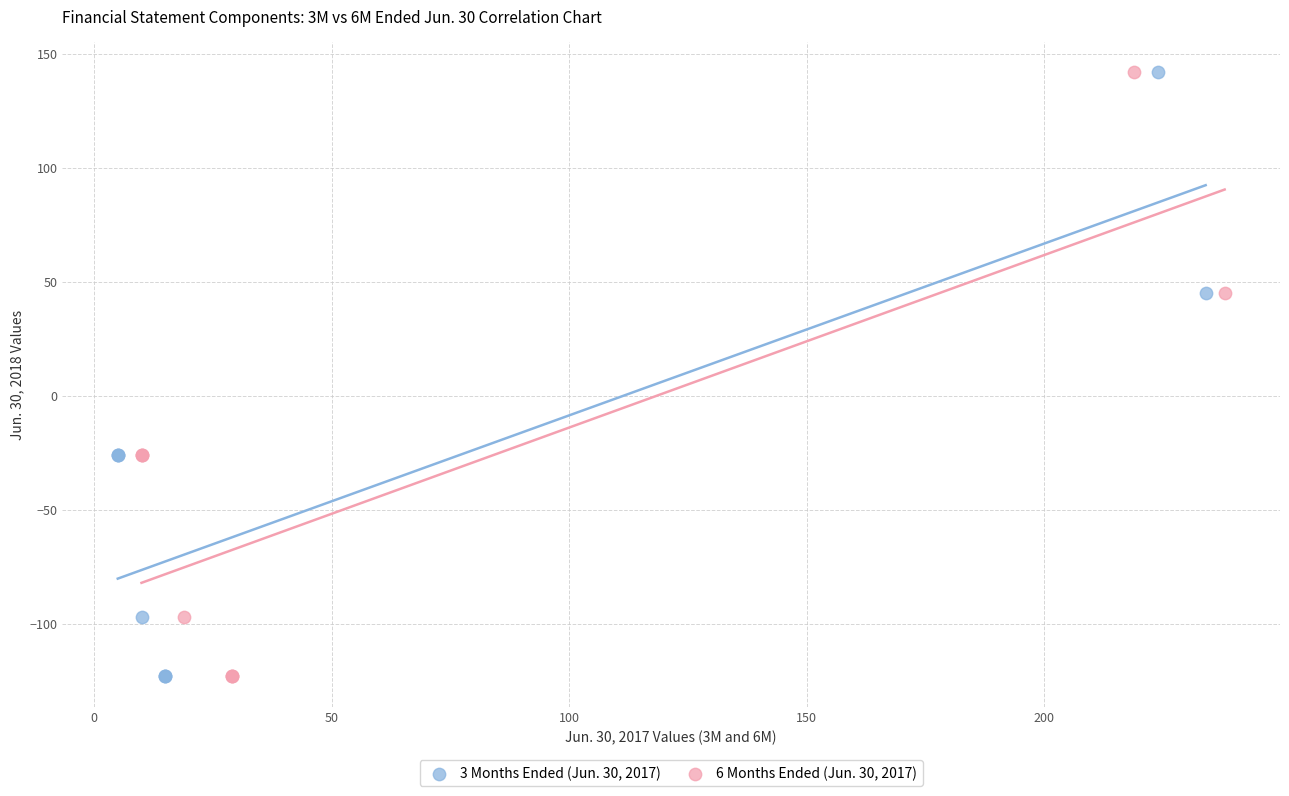

What are all the series names shown in the legend?

3 Months Ended (Jun. 30, 2017), 6 Months Ended (Jun. 30, 2017)